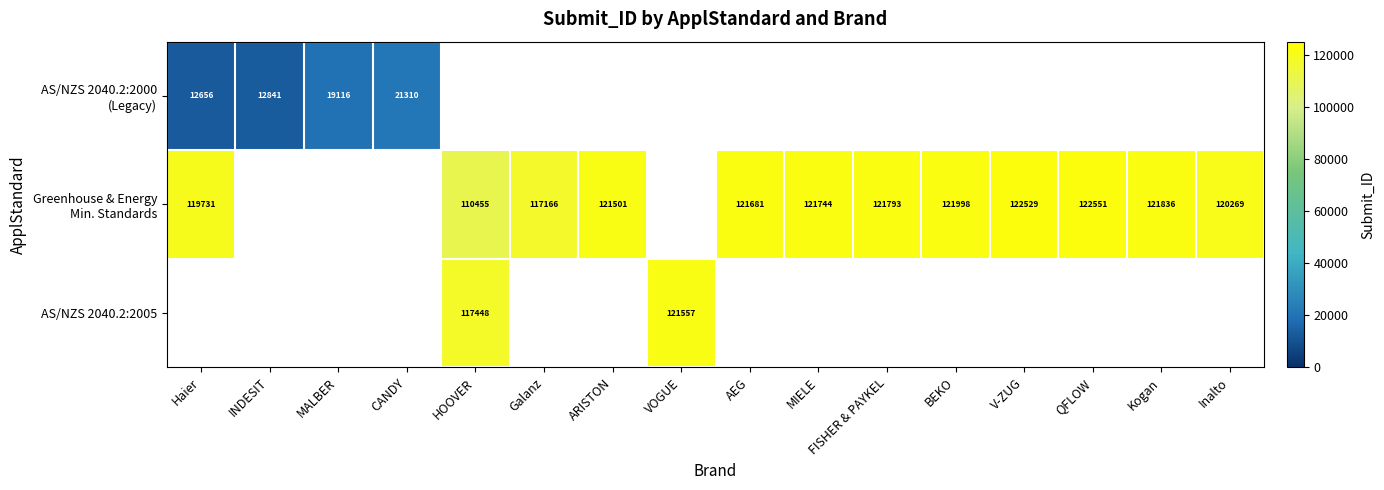

Count the number of categories in the chart.

16